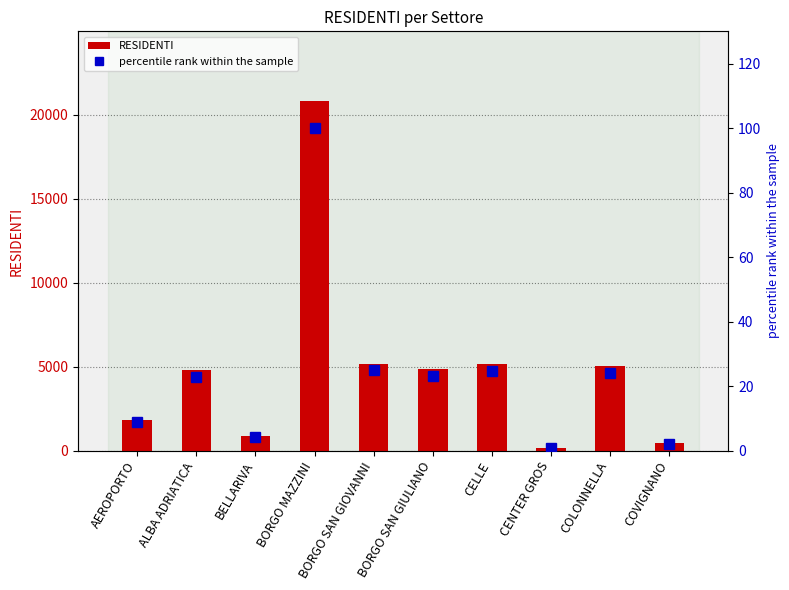

What is the total value across all series at BORGO SAN GIOVANNI?

5196.9